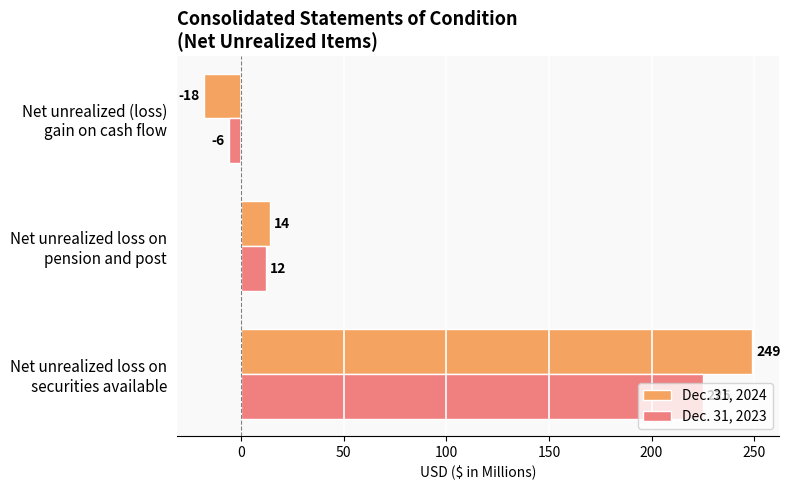

At which label does Dec. 31, 2024 reach its peak?

Net unrealized loss on
securities available